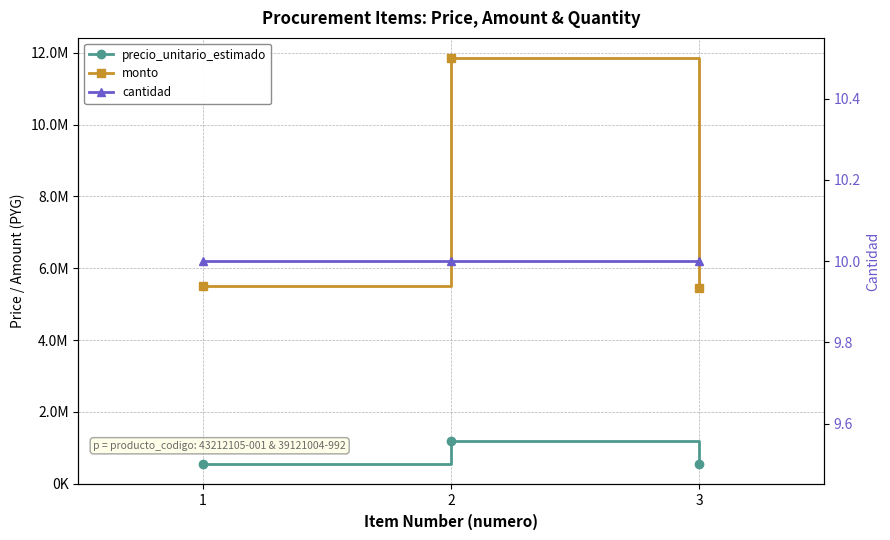

What is the sum of all cantidad values?

30